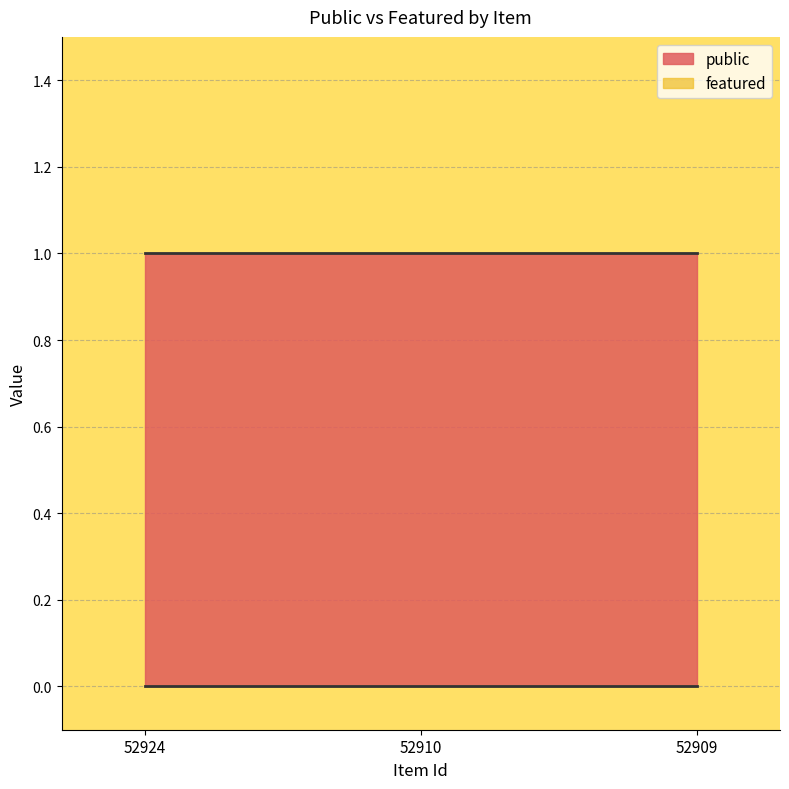

Which series has the widest spread of values?

public